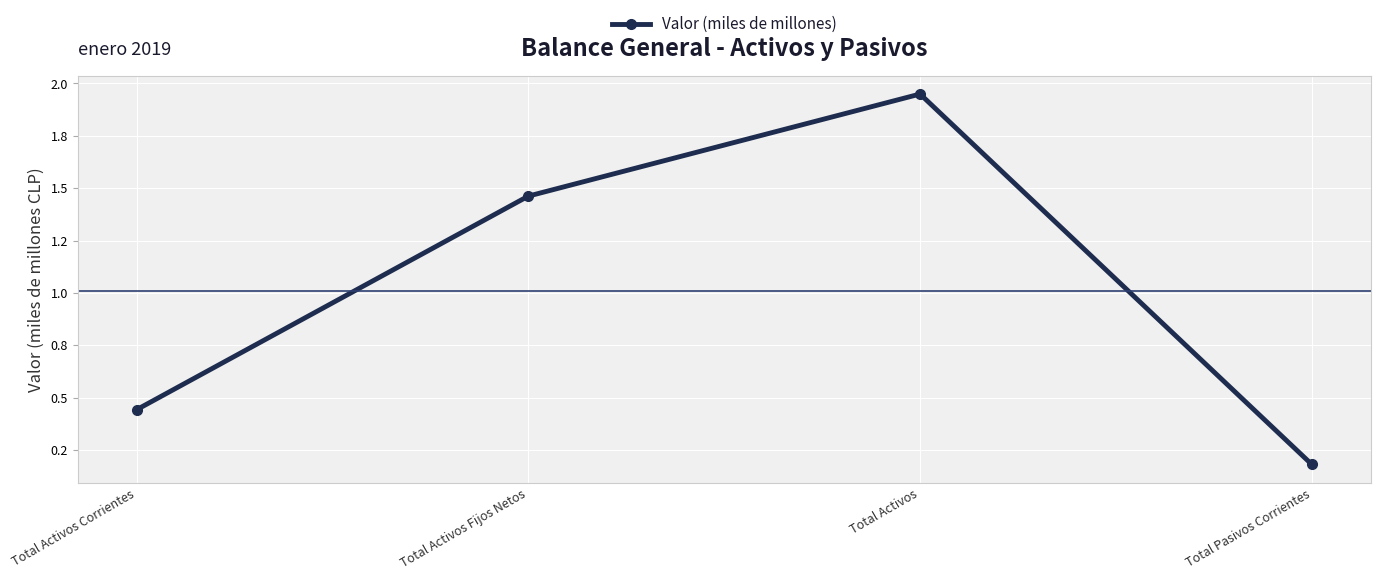

Between Total Activos Fijos Netos and Total Activos Corrientes, which is larger?

Total Activos Fijos Netos